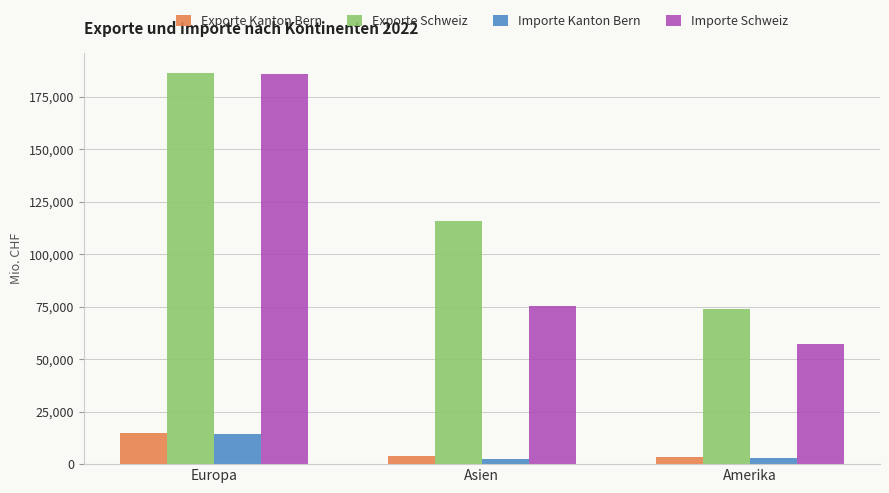

How many categories are shown in the chart?

3